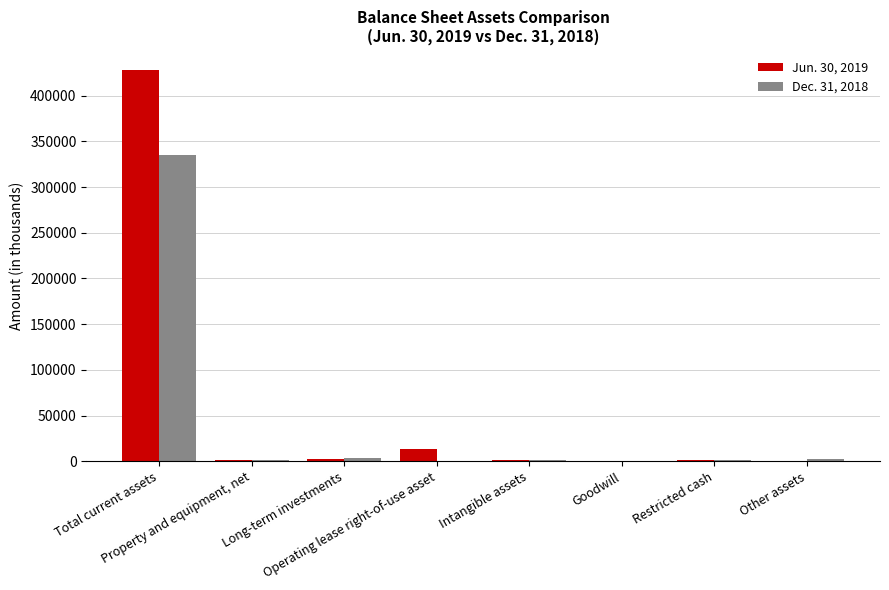

What is the greatest value displayed?

428470